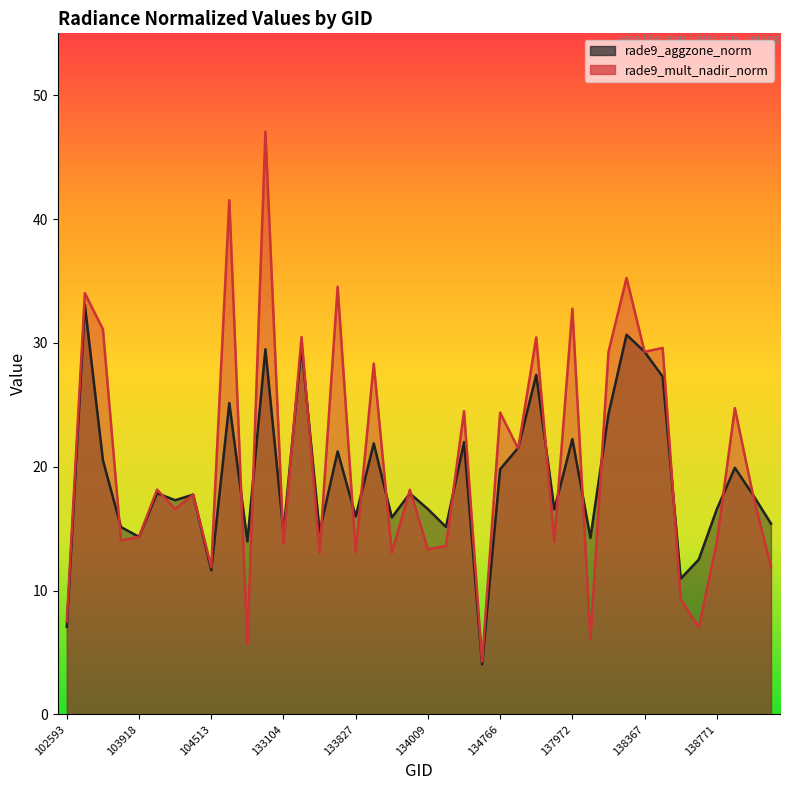

True or false: rade9_mult_nadir_norm has more than 1 points higher than both neighbors.

True